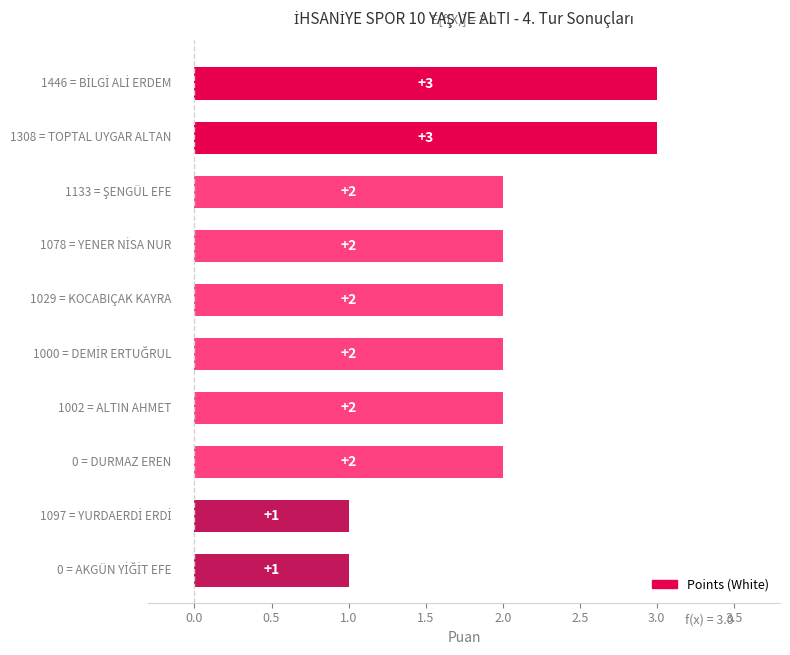

How many series are shown in this chart?

1